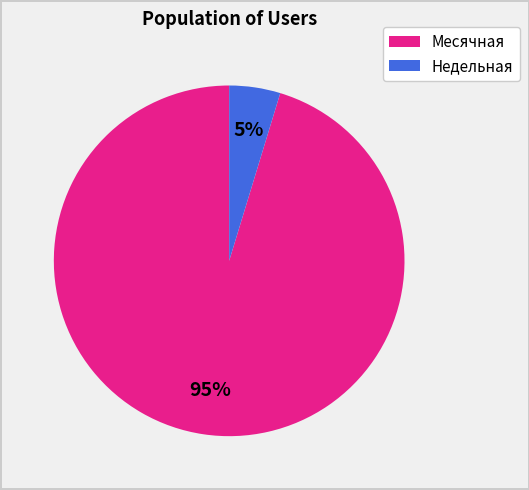

Which category has the biggest portion of the pie?

Месячная